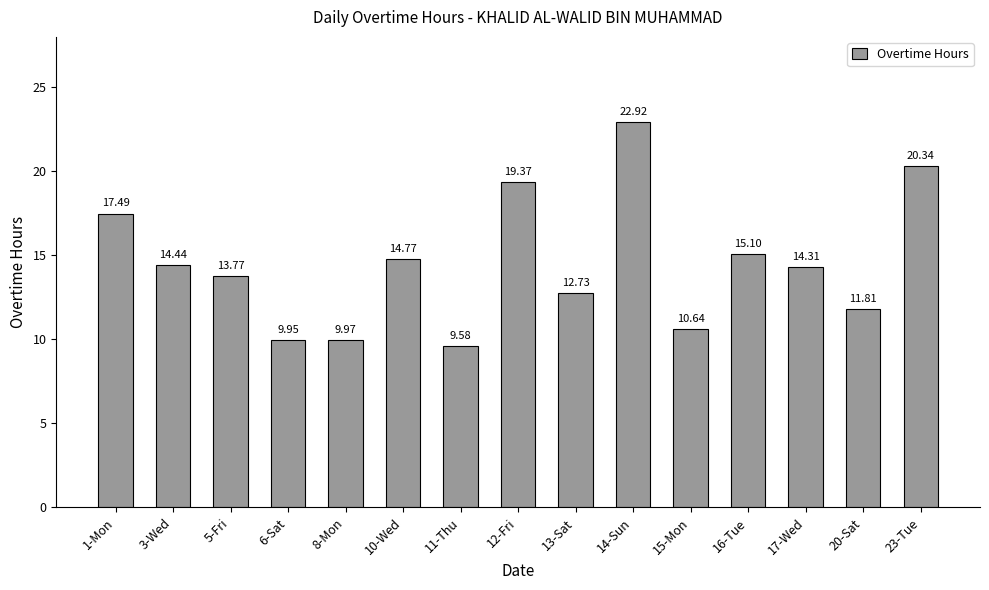

What is the smallest value displayed?

9.6